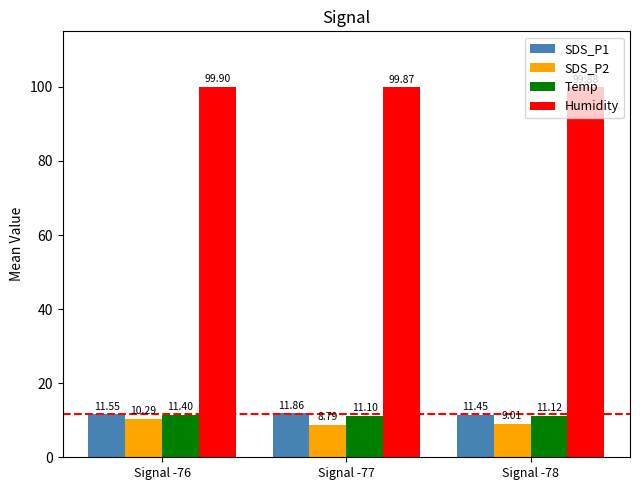

At which label does SDS_P2 first exceed 9?

Signal -76